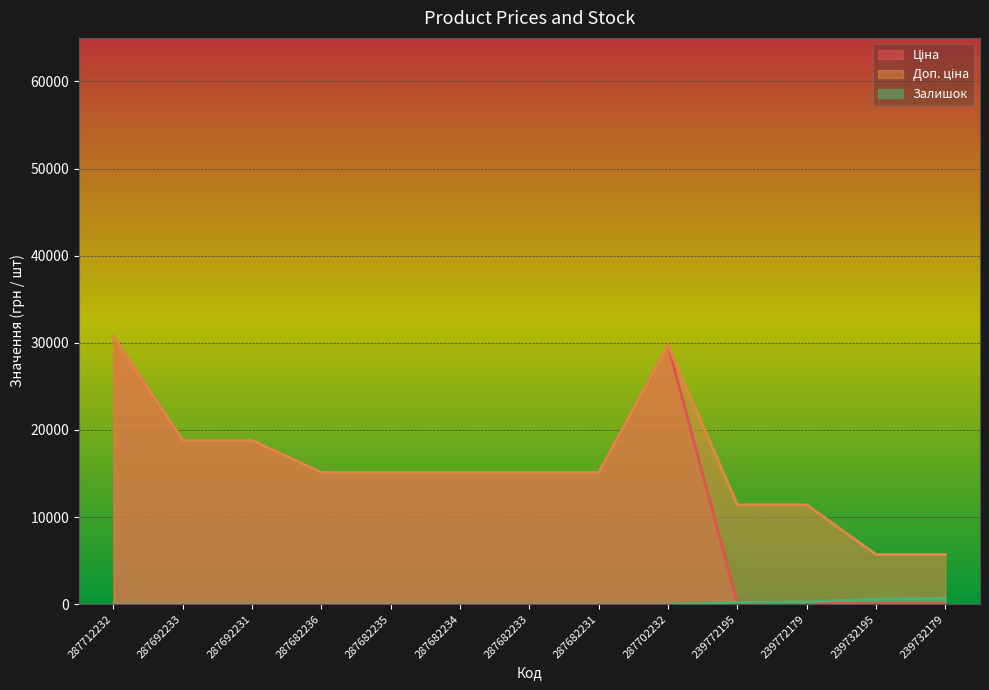

Reading right to left, what are all the values shown in this chart?

Ціна: 239732179=57.0	239732195=57.0	239772179=114.1	239772195=114.1	287702232=29747.2	287682231=15120.0	287682233=15120.0	287682234=15120.0	287682235=15120.0	287682236=15120.0	287692231=18796.8	287692233=18796.8	287712232=30717.1
Доп. ціна: 239732179=5705.0	239732195=5705.0	239772179=11410.0	239772195=11410.0	287702232=29747.2	287682231=15120.0	287682233=15120.0	287682234=15120.0	287682235=15120.0	287682236=15120.0	287692231=18796.8	287692233=18796.8	287712232=30717.1
Залишок: 239732179=686.0	239732195=588.0	239772179=290.0	239772195=214.0	287702232=0.0	287682231=0.0	287682233=0.0	287682234=0.0	287682235=0.0	287682236=0.0	287692231=0.0	287692233=0.0	287712232=0.0